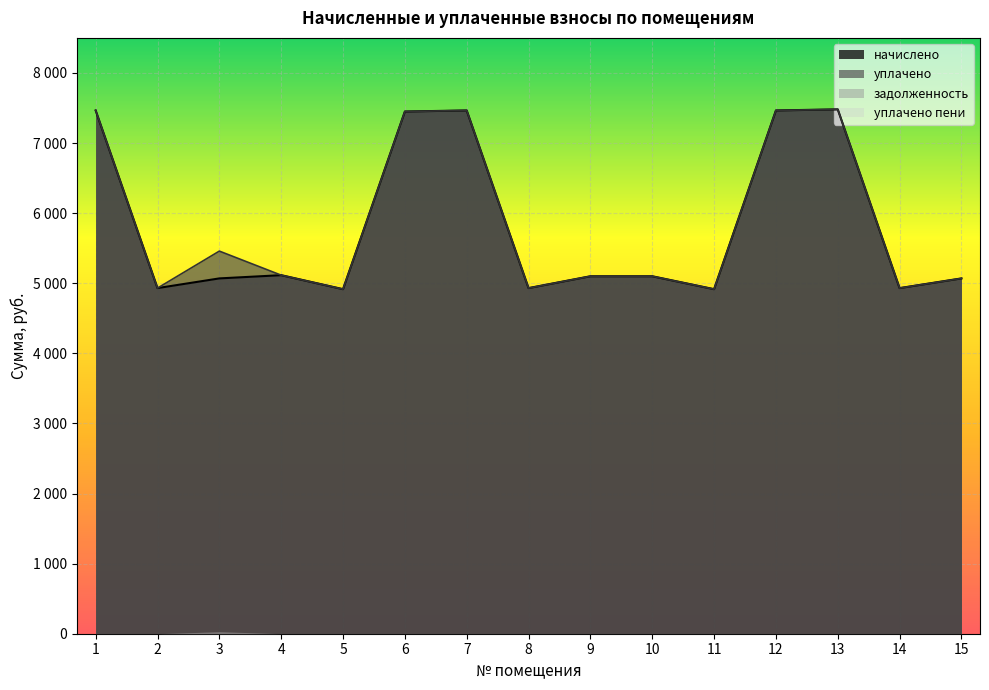

Which category has the lowest value across all series?

5